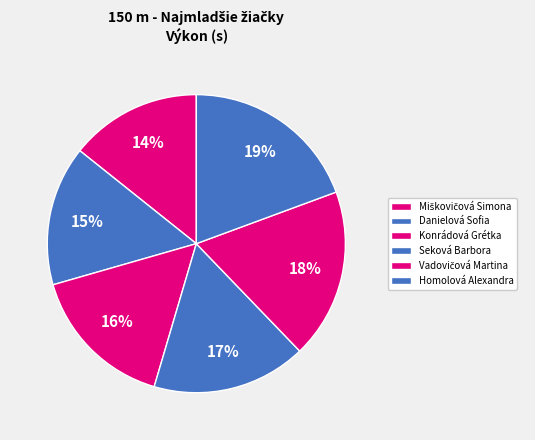

How many slices are in this pie chart?

6